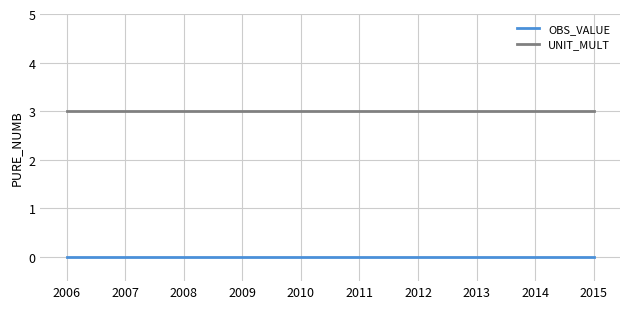

What is the total value across all series at 2011?

3